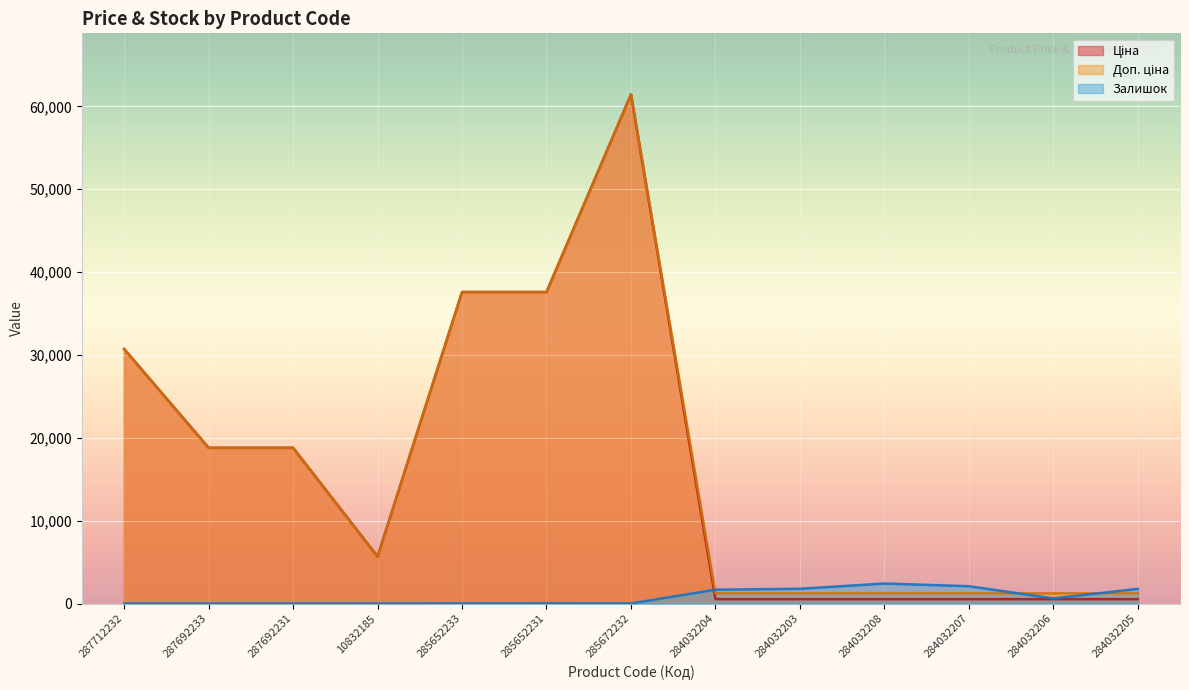

At which category does the chart reach its peak across all series?

285672232